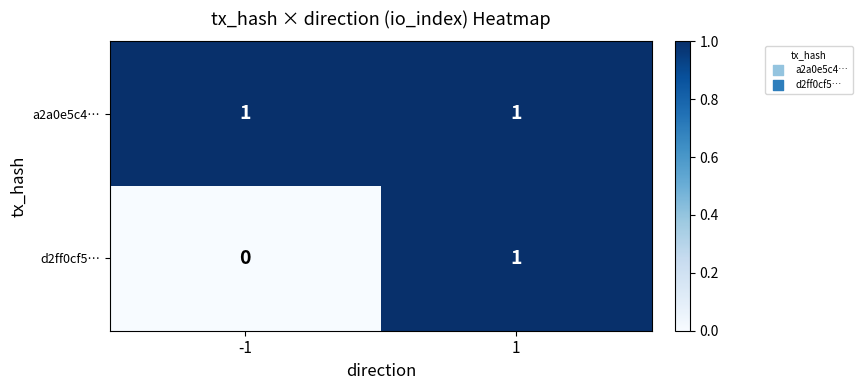

List the series in order of their overall mean, lowest first.

d2ff0cf5…, a2a0e5c4…